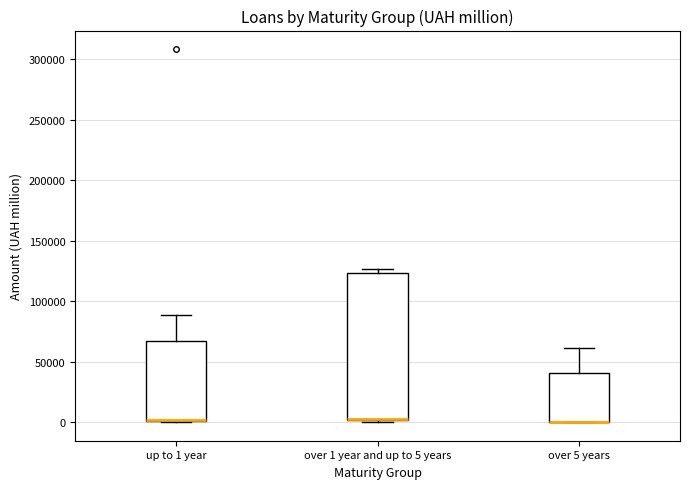

Reading left to right, read every box against the y-axis: the position of its median line, the range the box covers, and the ends of its whiskers. The values are not printed on the chart, so give them approximately, as read against the axis.

up to 1 year: median 0 (drawn on the box's lower edge), box 0 to 65000, whiskers 0 to 90000
over 1 year and up to 5 years: median 0 (drawn on the box's lower edge), box 0 to 125000, whiskers 0 to 125000 (just above the box's upper edge)
over 5 years: median 0 (drawn on the box's lower edge), box 0 to 40000, whiskers 0 to 60000